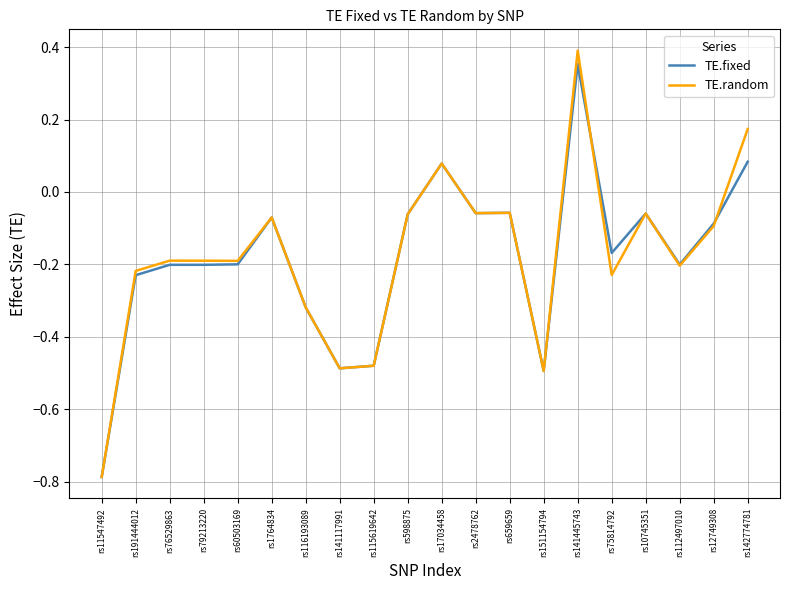

Which series ends up on top after the final intersection of TE.random and TE.fixed?

TE.random